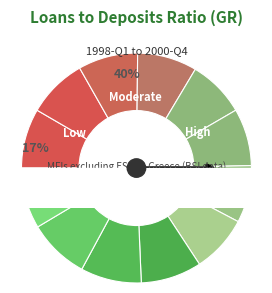

Does 1999-Q4 represent more than half of the total?

No